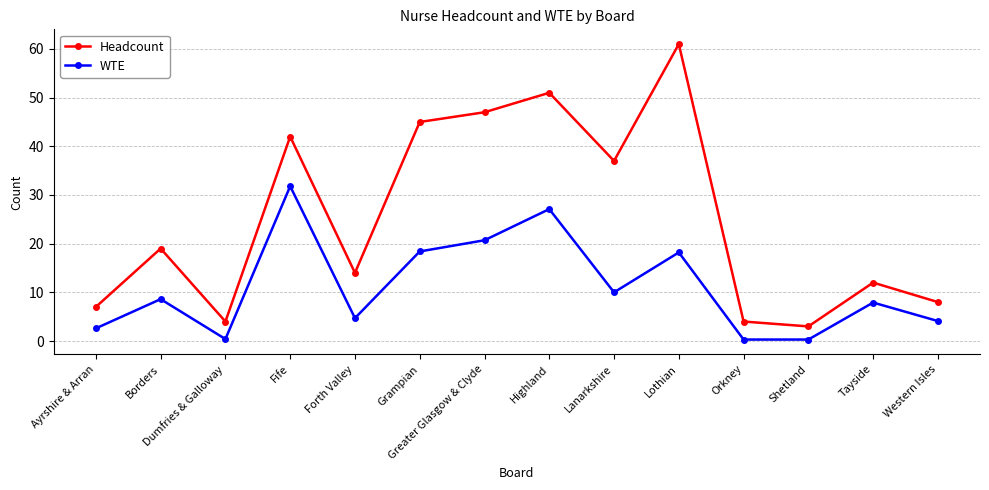

How many distinct data groups are displayed?

2